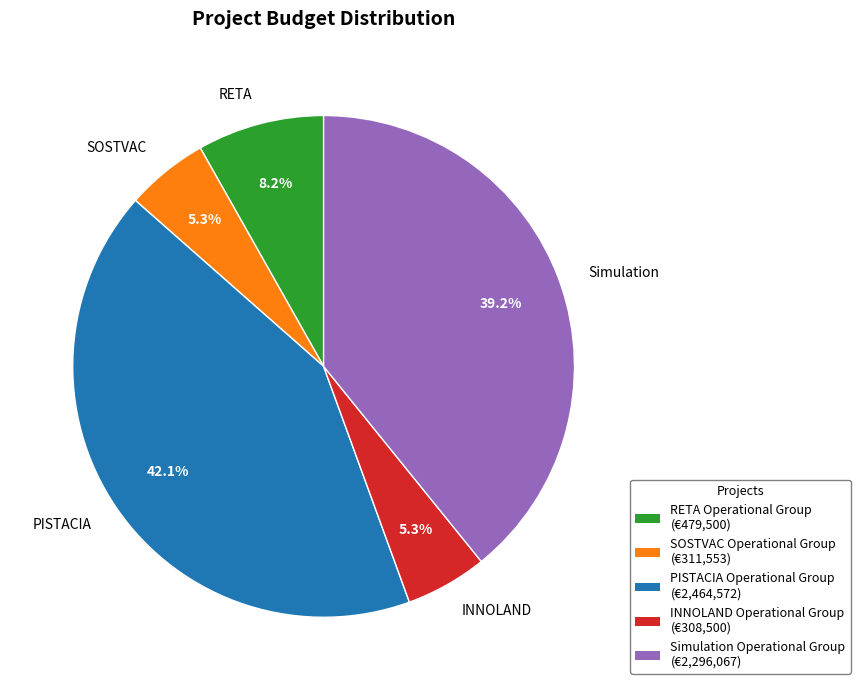

Which category has the biggest portion of the pie?

PISTACIA Operational Group